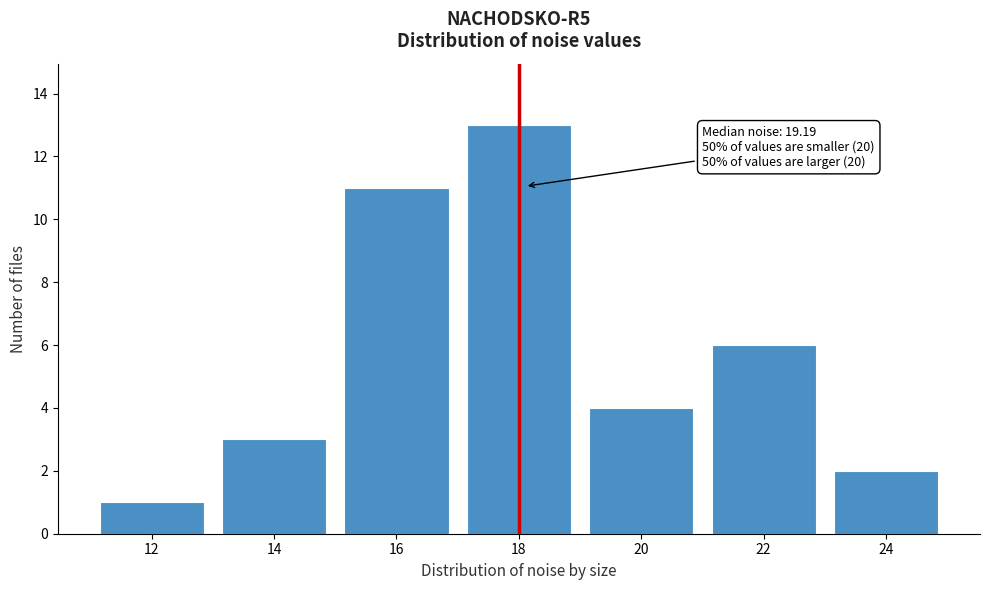

Reading left to right, list all the values displayed in this chart.

1	3	11	13	4	6	2